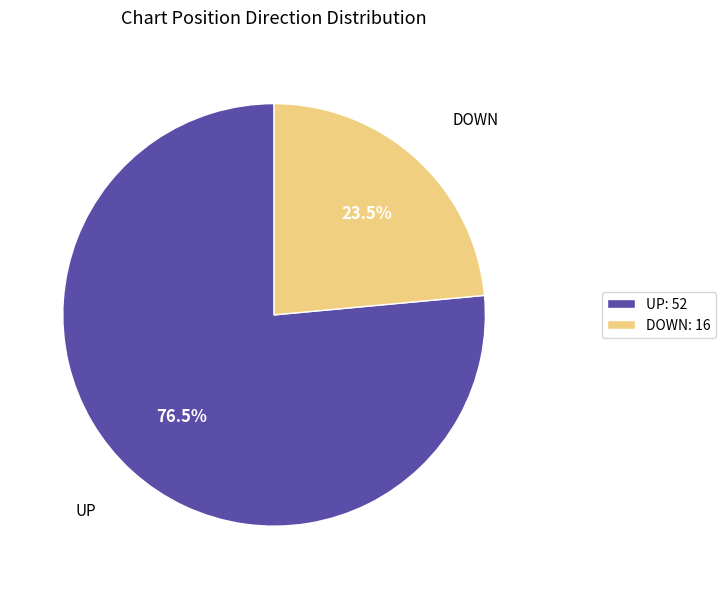

Which slice is the largest?

UP: 52